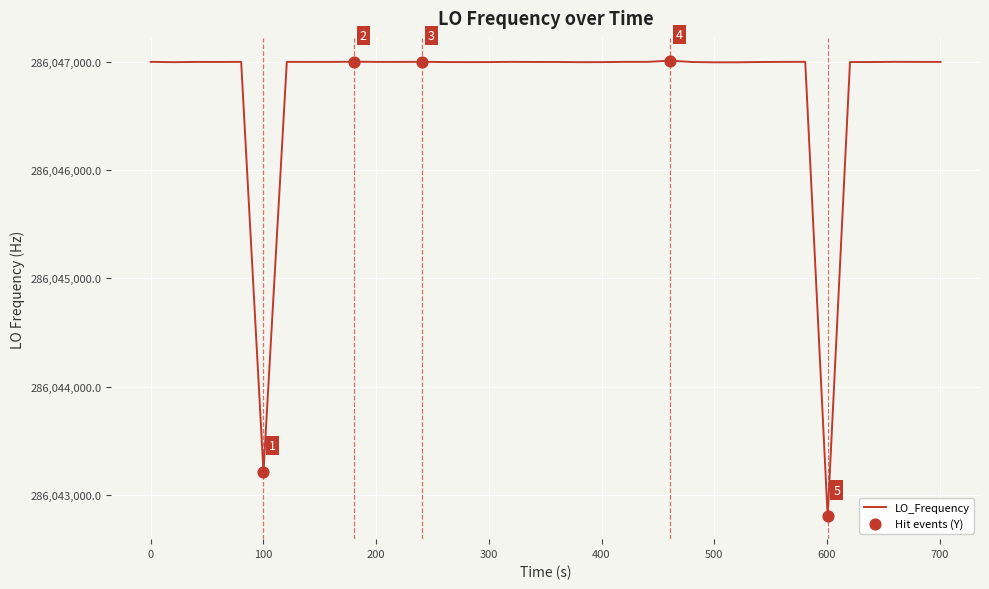

What is the greatest value displayed?

286047011.9